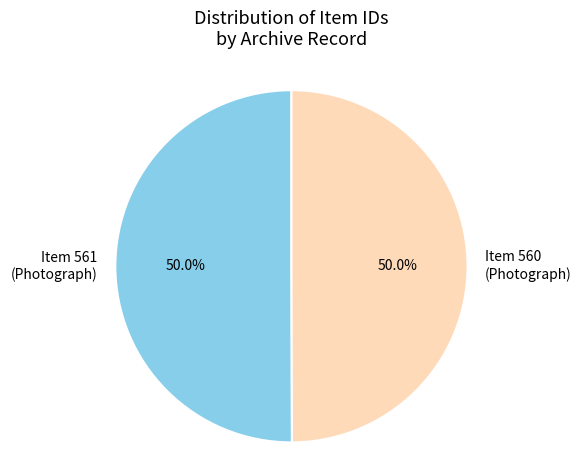

Approximately how many times larger is the value at Item 561 (Photograph) compared to Item 560 (Photograph)?

1.0